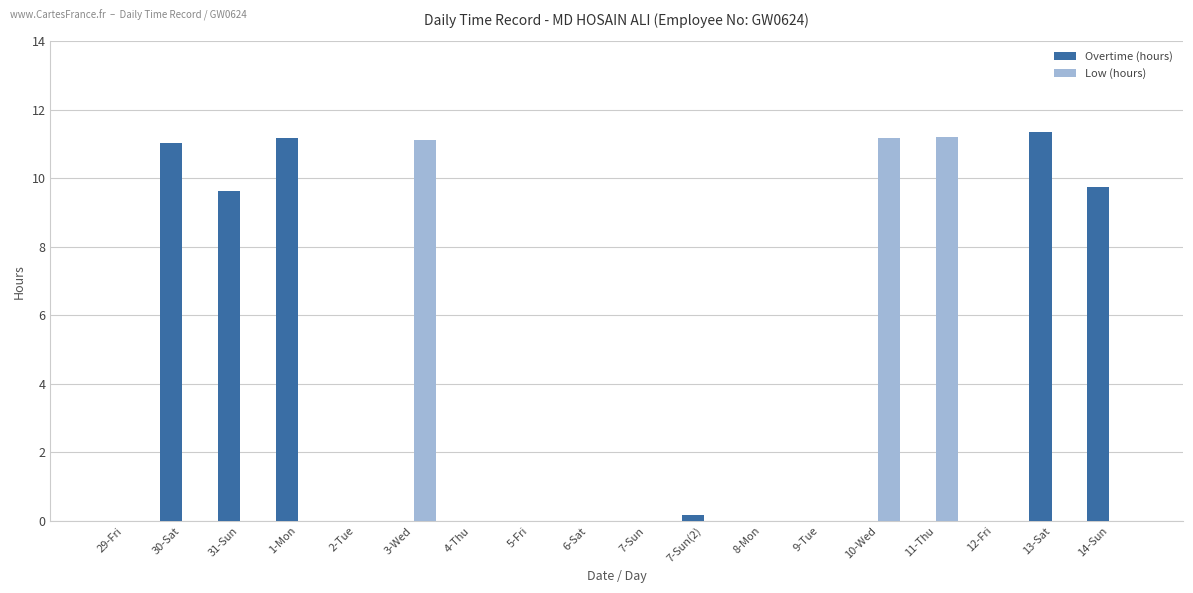

Count the number of categories in the chart.

18